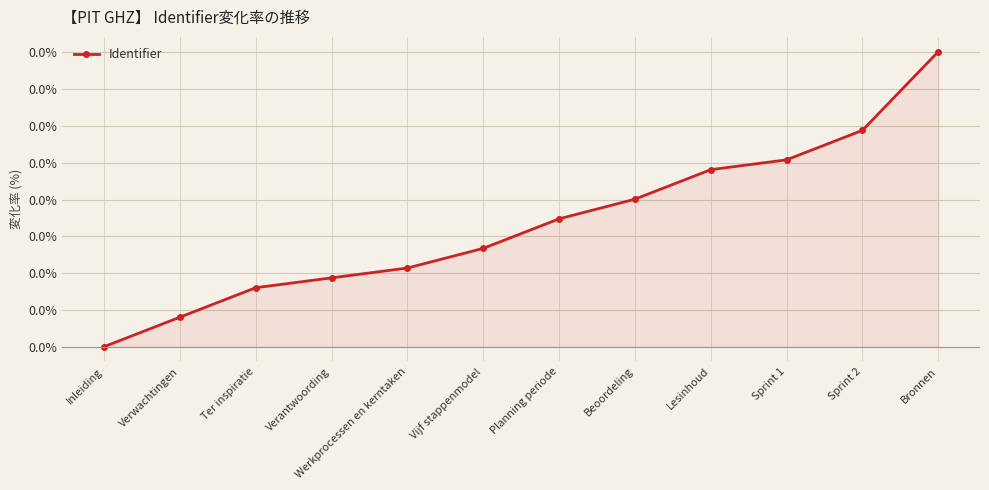

Between Verwachtingen and Inleiding, which is larger?

Verwachtingen